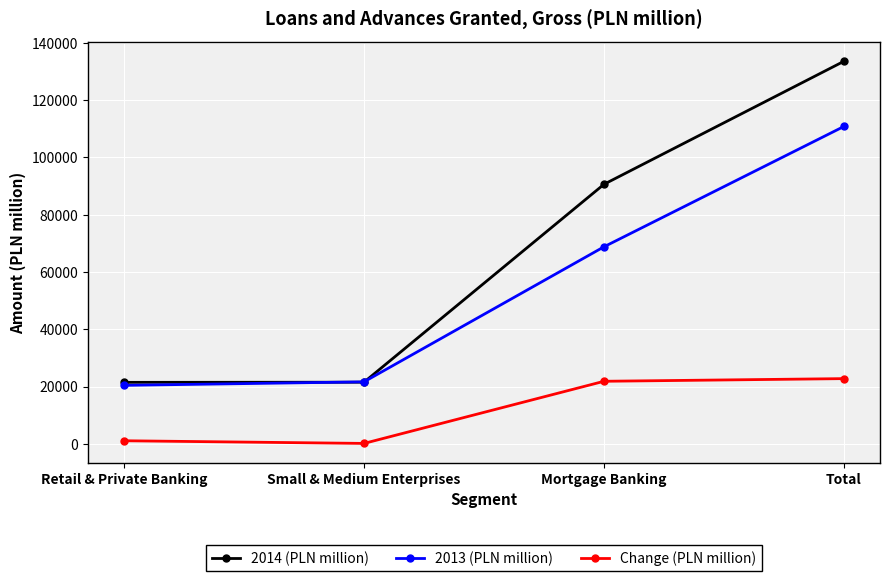

What is the difference between the highest and lowest values at Mortgage Banking?

68795